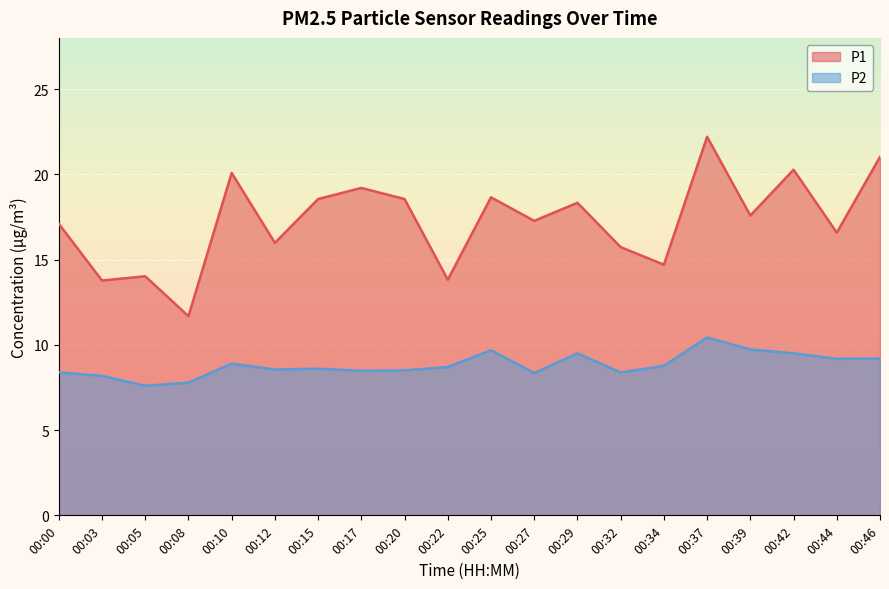

Reading right to left, what are all the values shown in this chart?

P1: 21.0	16.6	20.3	17.6	22.2	14.7	15.7	18.3	17.3	18.6	13.8	18.6	19.2	18.6	16.0	20.1	11.7	14.0	13.8	17.1
P2: 9.2	9.2	9.5	9.7	10.4	8.8	8.4	9.5	8.3	9.7	8.7	8.5	8.5	8.6	8.6	8.9	7.8	7.6	8.2	8.4